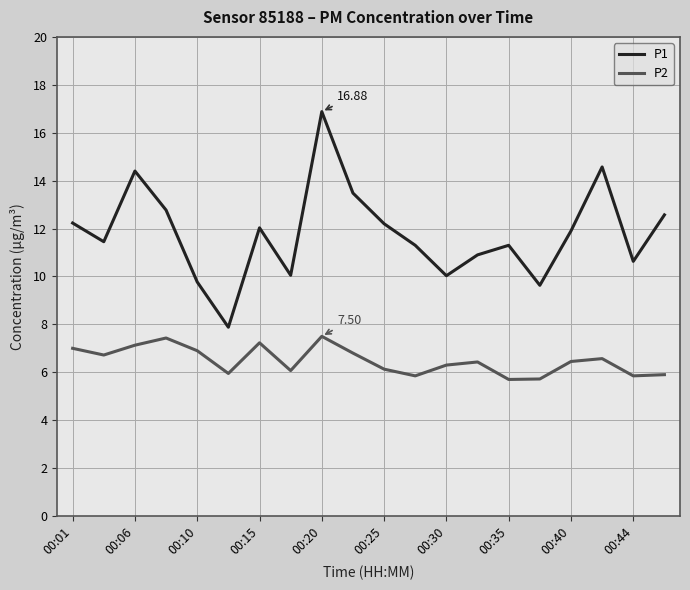

Which series has the largest range (max minus min)?

P1